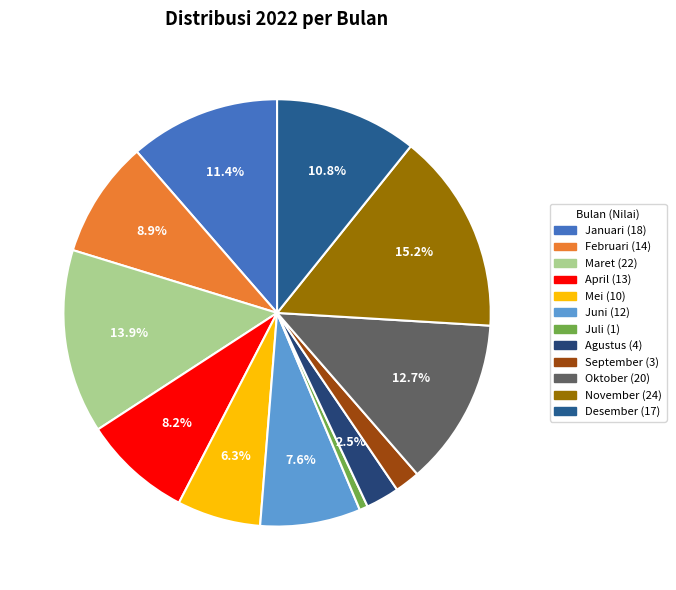

Does November represent more than half of the total?

No